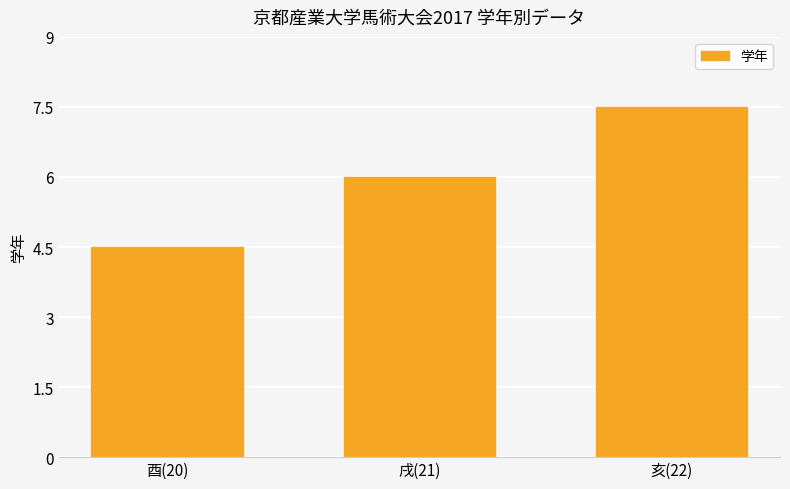

What is the value of the 3rd bar from the left?

7.5